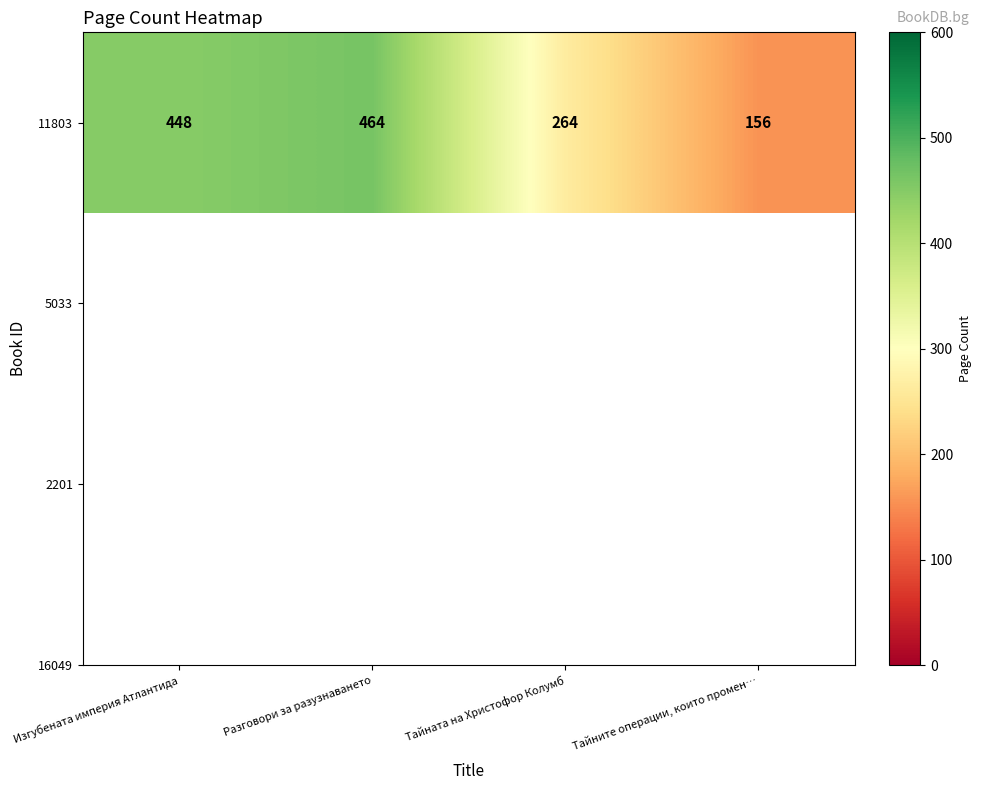

Which category has the highest value across all series?

Разговори за разузнаването